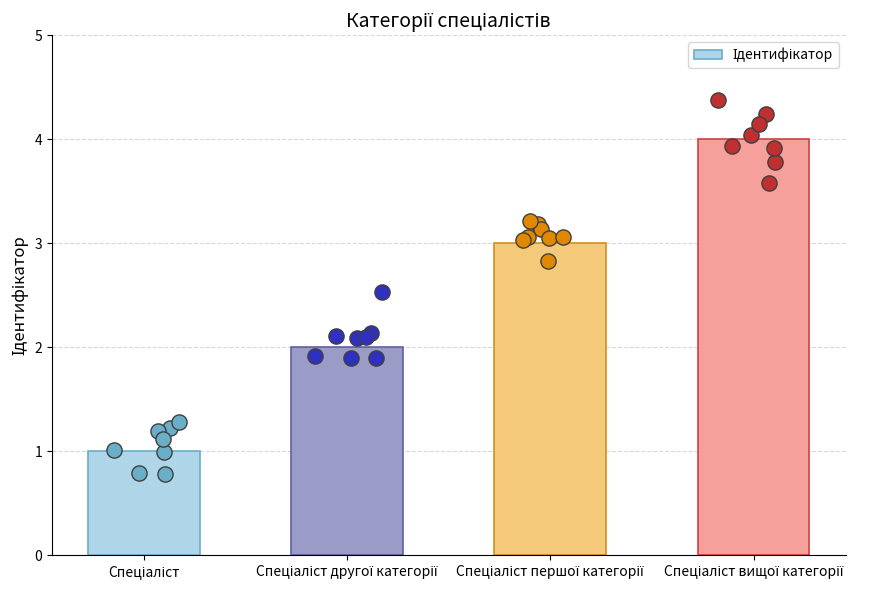

What is the ratio of the value at Спеціаліст другої категорії to the value at Спеціаліст вищої категорії?

0.5